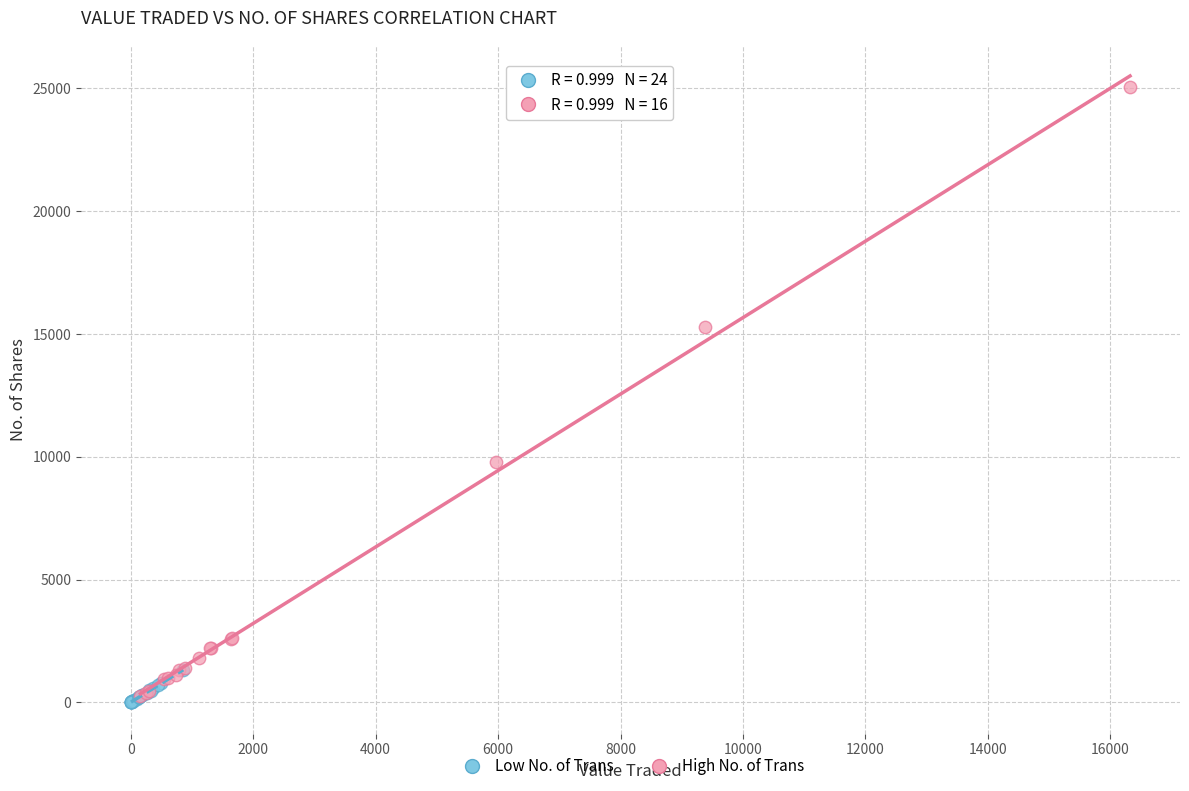

Which series has the largest Y range (max minus min)?

High No. of Trans